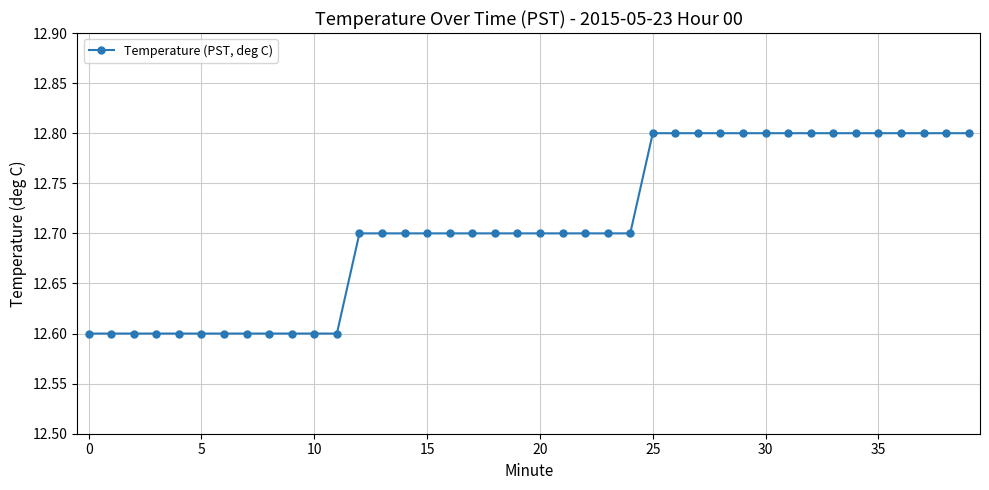

Does the chart display data point markers on the line(s)?

Yes